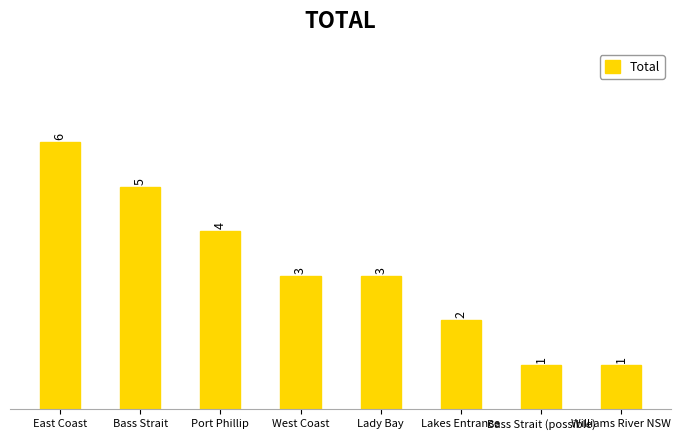

Reading left to right, transcribe all the data shown in this chart.

East Coast=6	Bass Strait=5	Port Phillip=4	West Coast=3	Lady Bay=3	Lakes Entrance=2	Bass Strait (possible)=1	Williams River NSW=1